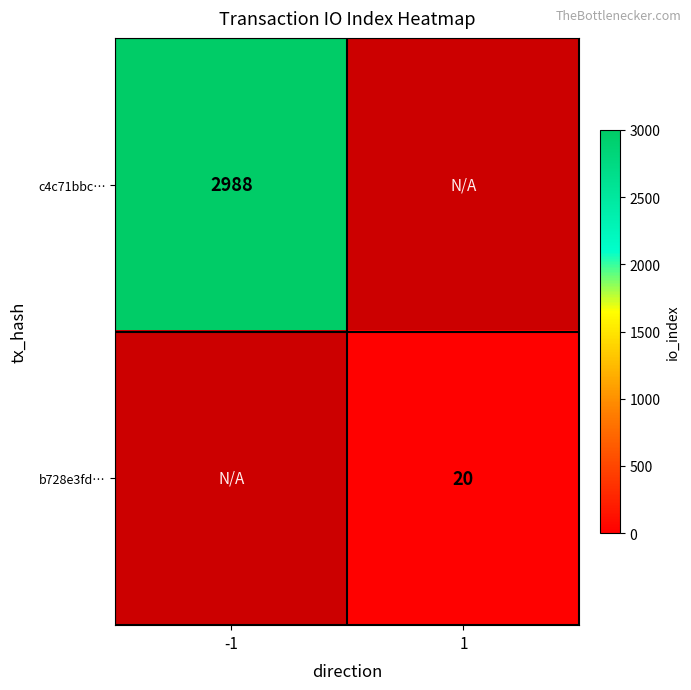

What is the maximum value shown in the chart?

2988.0